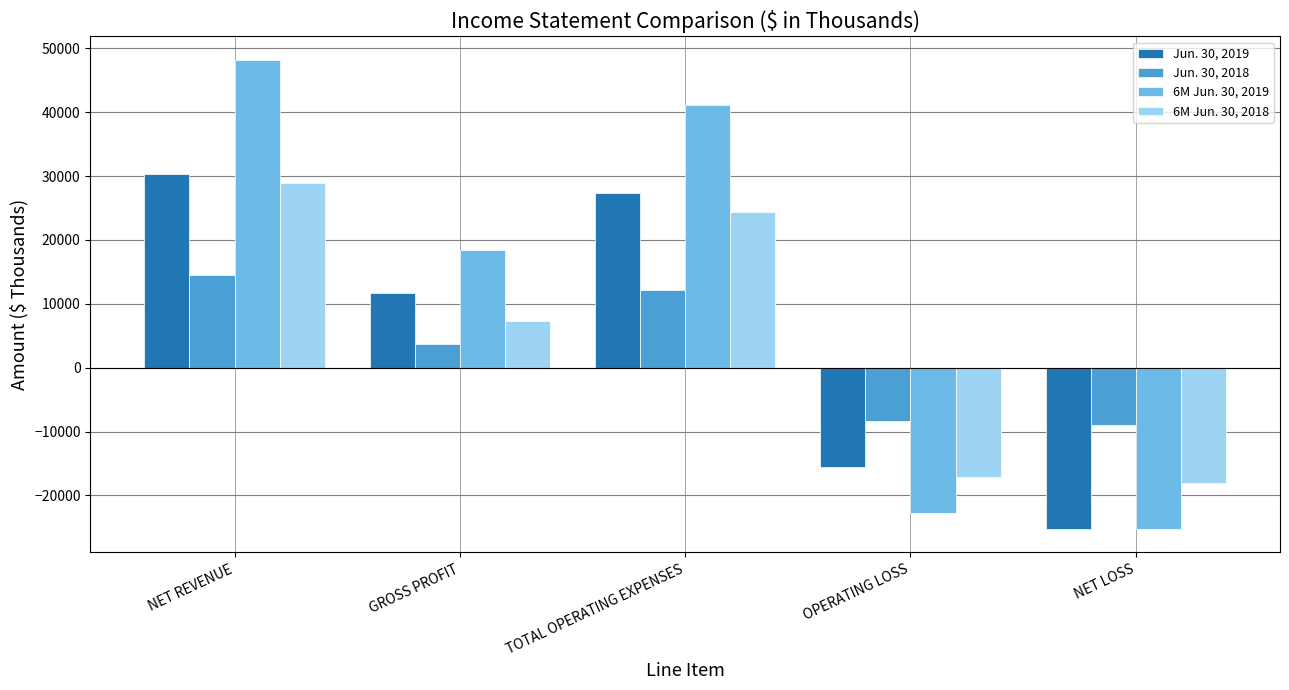

How many bars are there in each group?

4